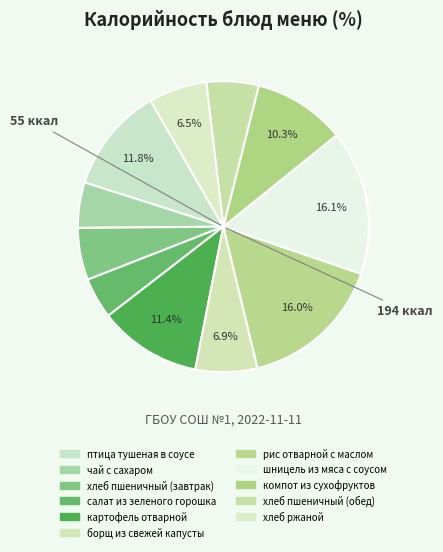

Between салат из зеленого горошка and компот из сухофруктов, which is larger?

компот из сухофруктов